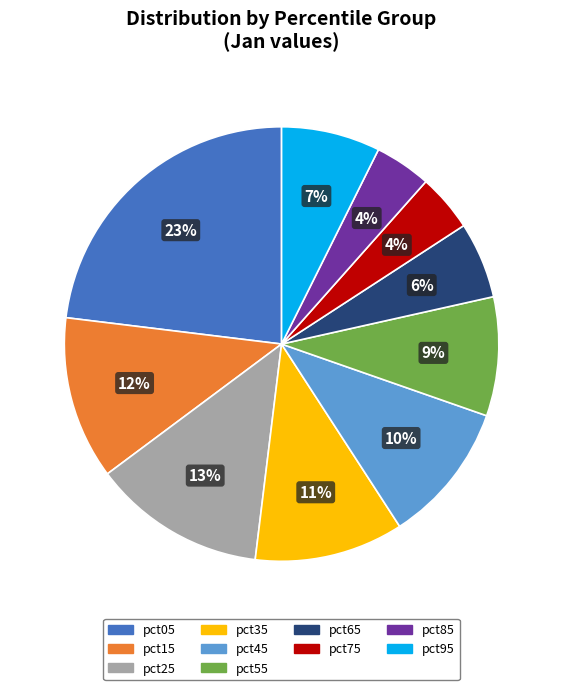

Which category has the biggest portion of the pie?

pct05